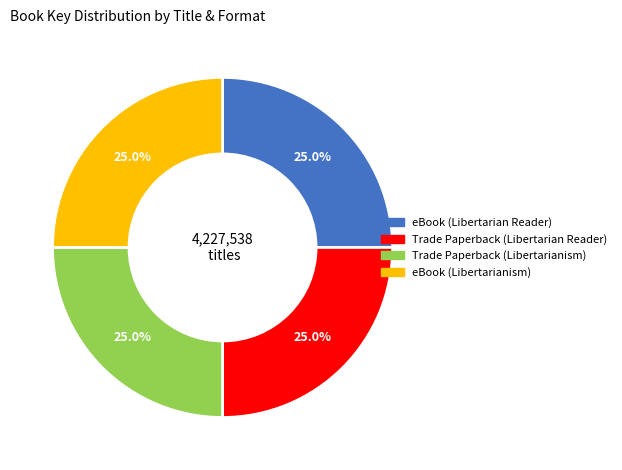

Is there a majority slice in this chart?

No